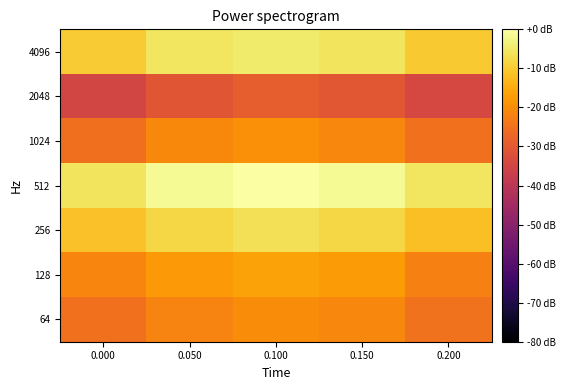

Rank the series by their maximum value, from lowest to highest.

2048, 64, 1024, 128, 256, 4096, 512